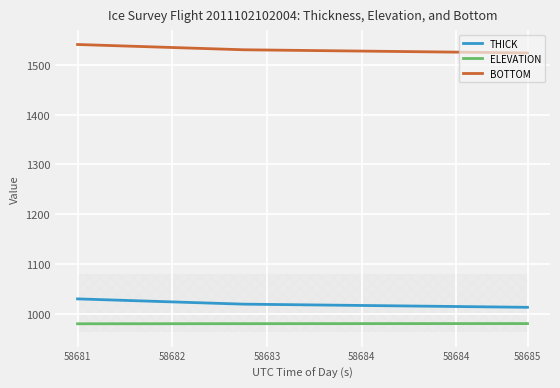

List the series in order of their peak value, lowest first.

ELEVATION, THICK, BOTTOM